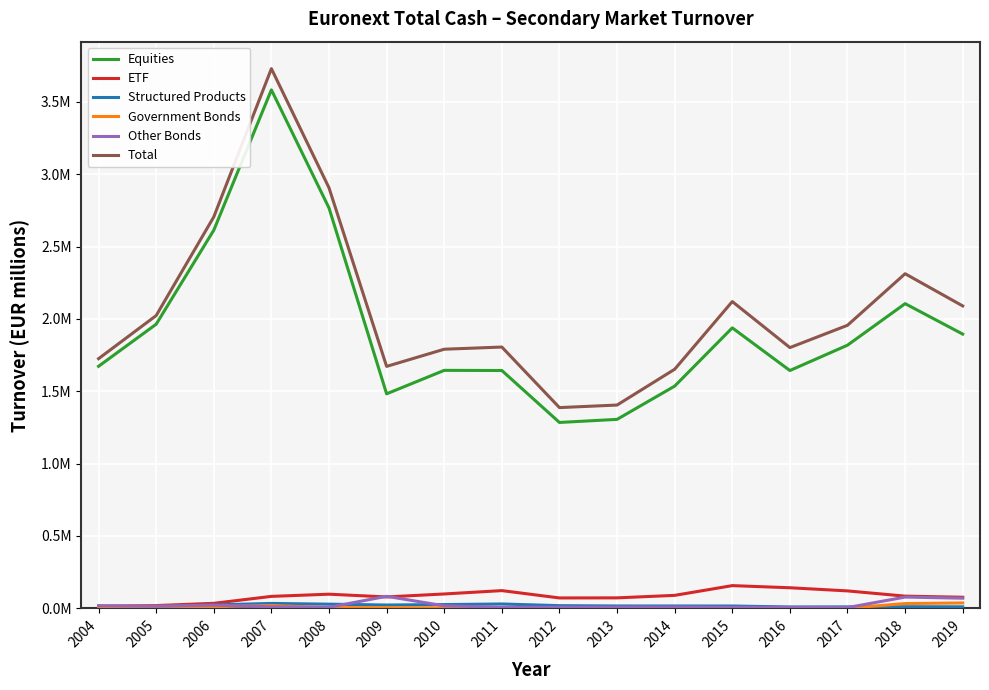

True or false: Equities has a value of 538938.7 at 2017.

False